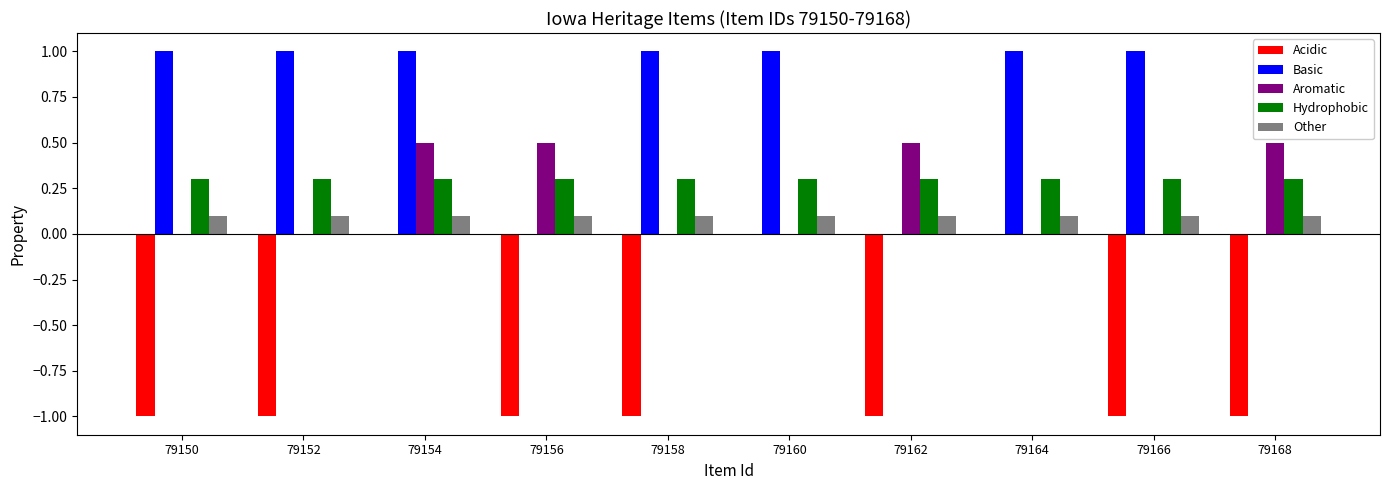

Which series has the largest total across all categories?

Basic